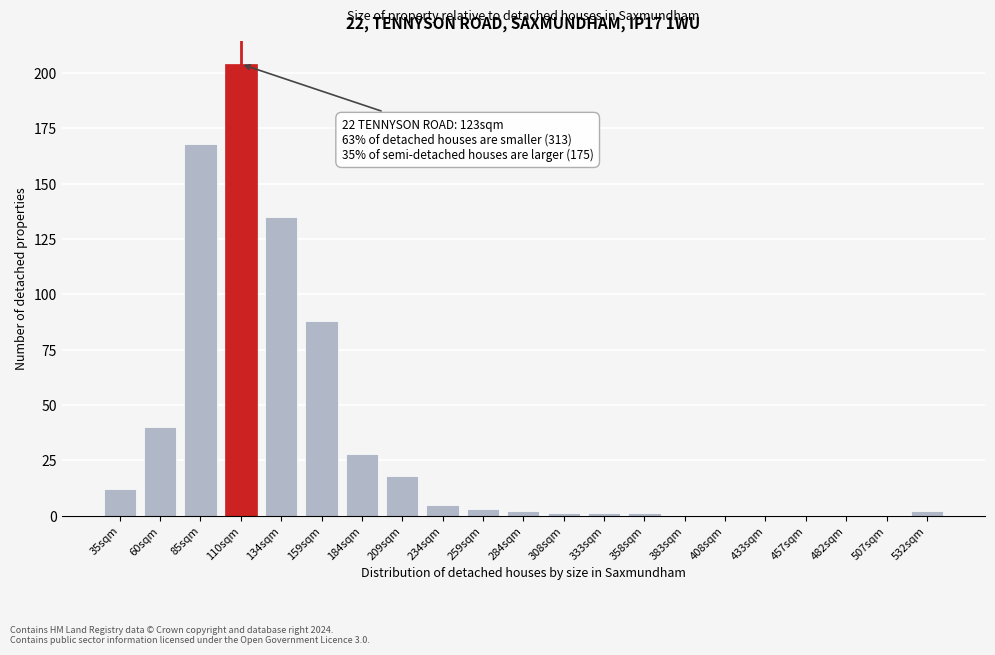

Reading left to right, transcribe all the data shown in this chart.

35sqm=12	60sqm=40	85sqm=168	110sqm=204	134sqm=135	159sqm=88	184sqm=28	209sqm=18	234sqm=5	259sqm=3	284sqm=2	308sqm=1	333sqm=1	358sqm=1	383sqm=0	408sqm=0	433sqm=0	457sqm=0	482sqm=0	507sqm=0	532sqm=2